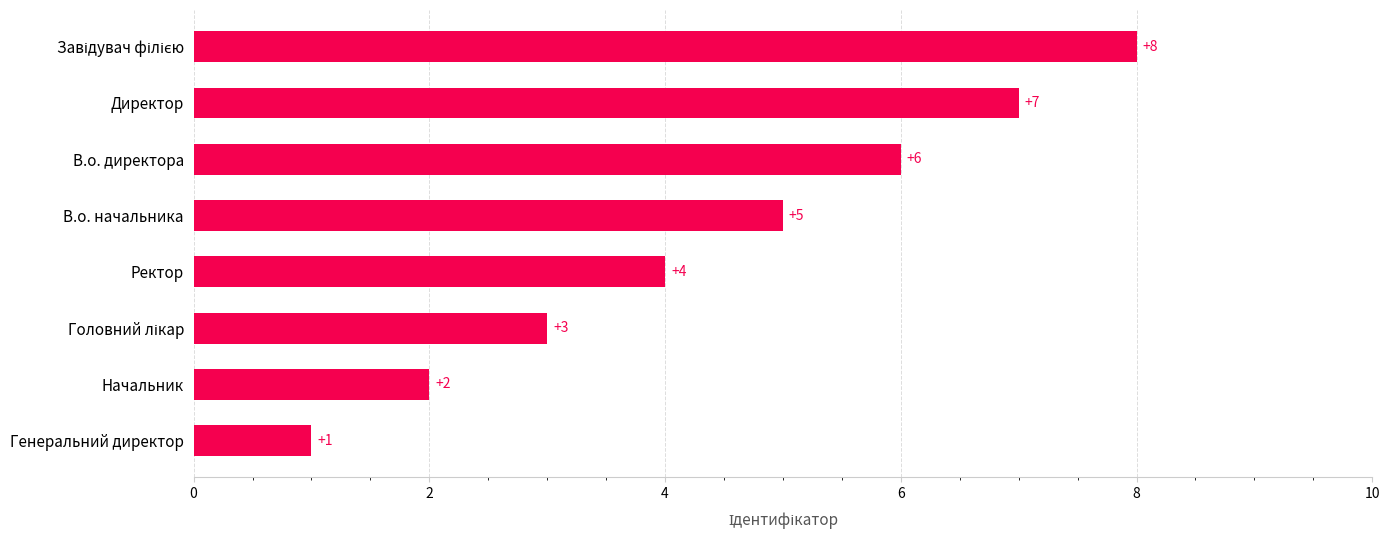

At which category does the chart reach its minimum across all series?

Генеральний директор